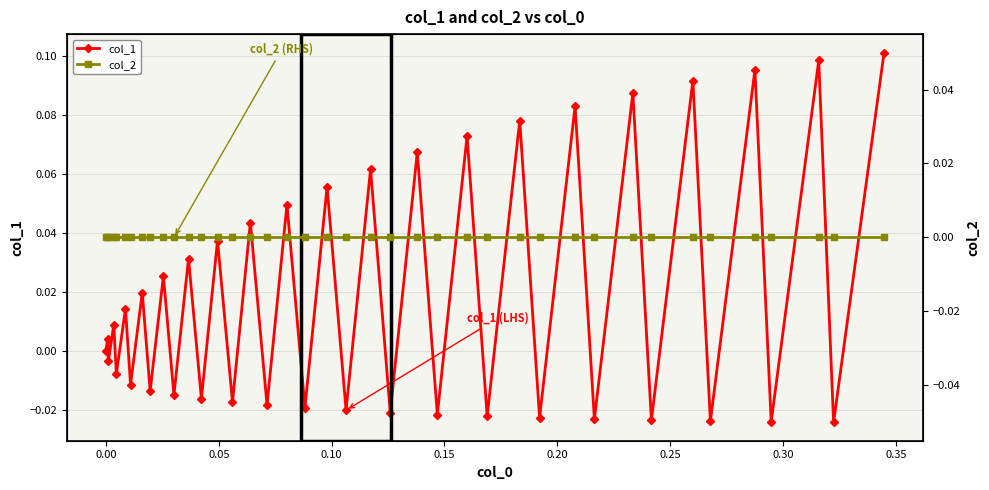

What is the maximum value shown in the chart?

0.1